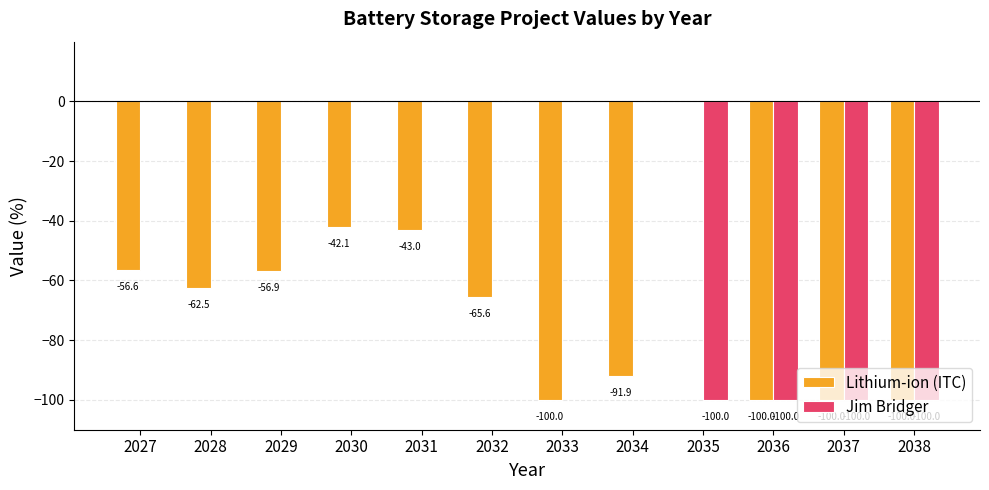

How many series are shown in this chart?

2